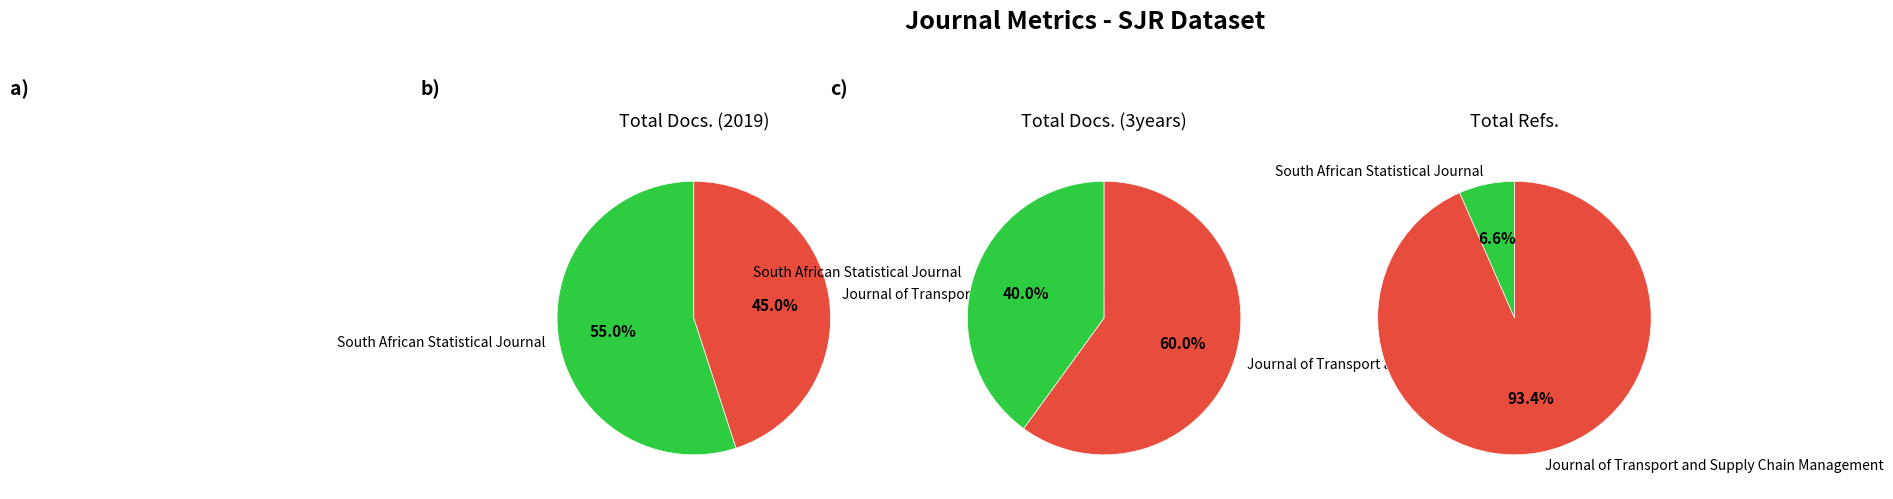

Between South African Statistical Journal and Journal of Transport and Supply Chain Management, which series saw the biggest shift?

Total Refs.